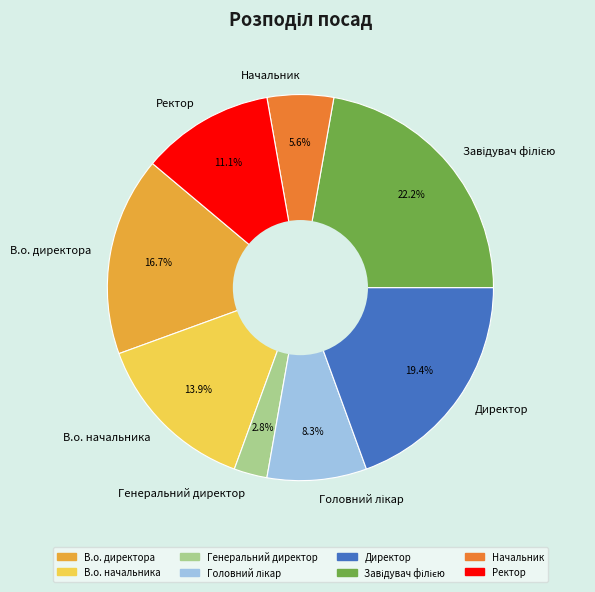

Is there a majority slice in this chart?

No